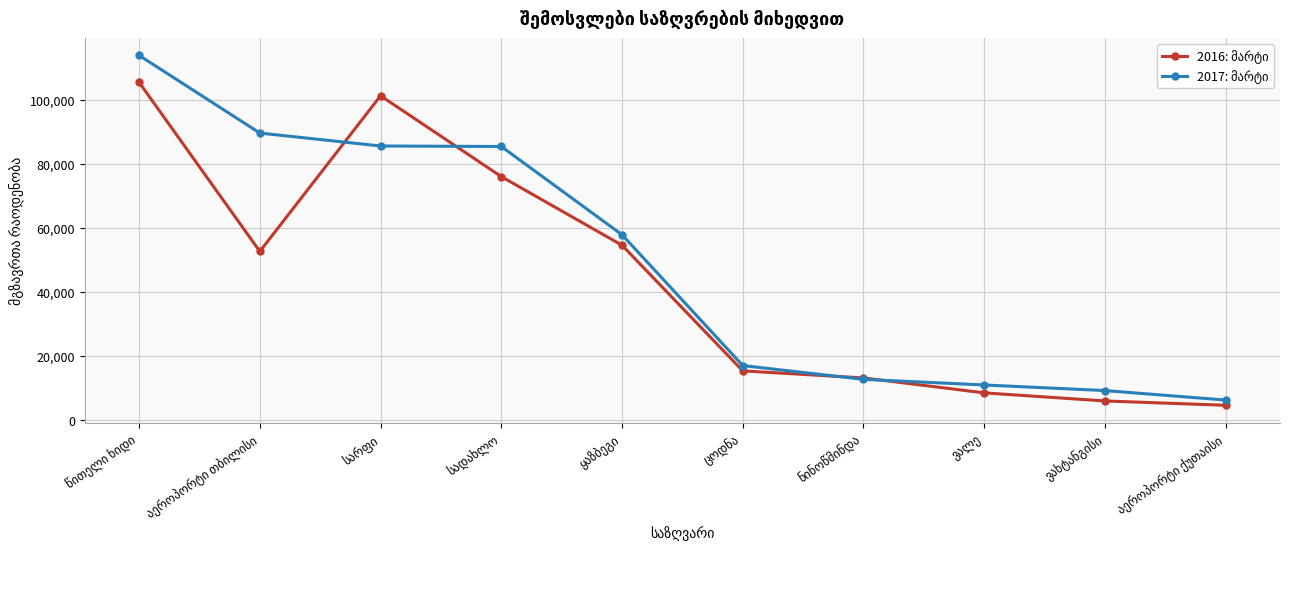

At how many categories does at least one series exceed 14000?

6